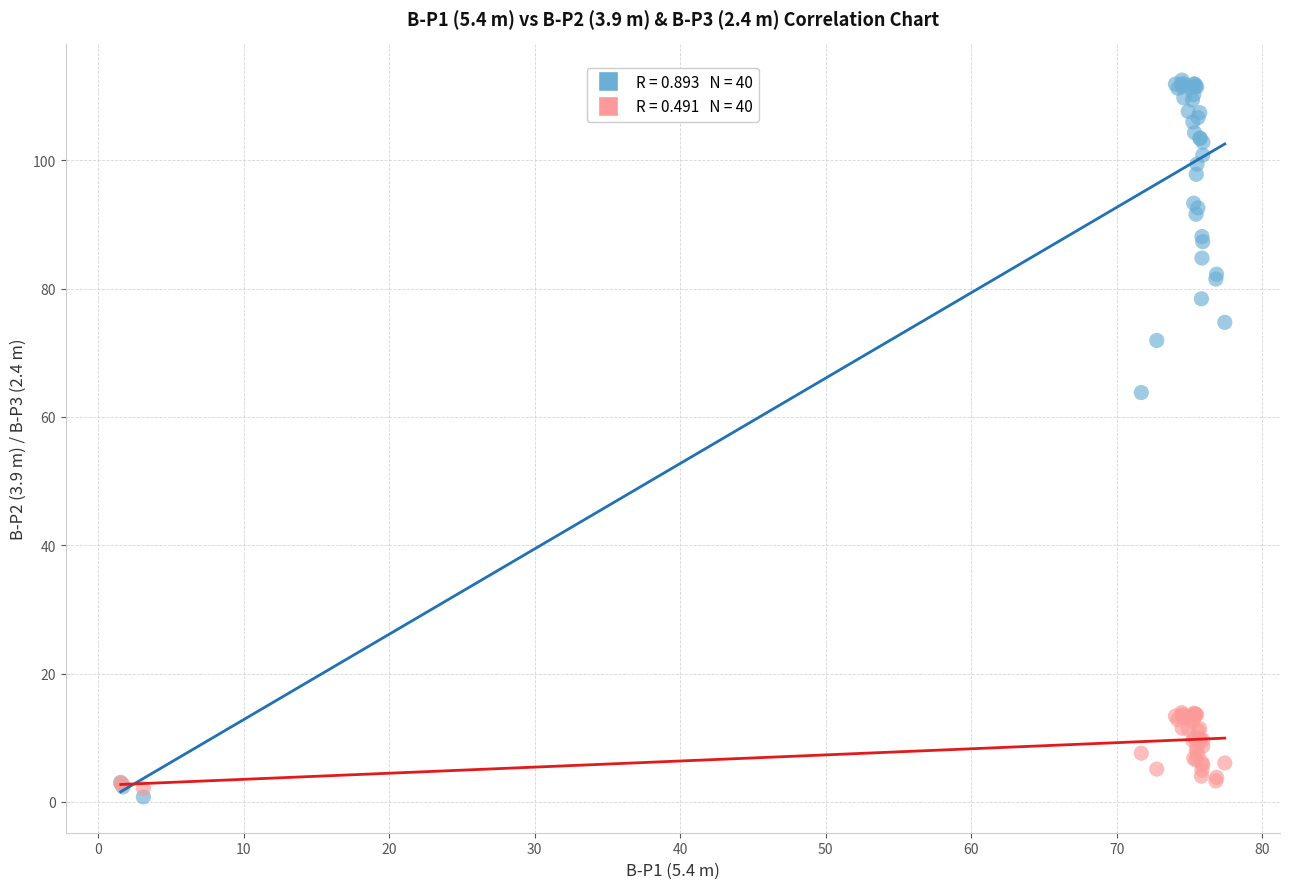

Across all series, what Y value is closest to 56?

63.8